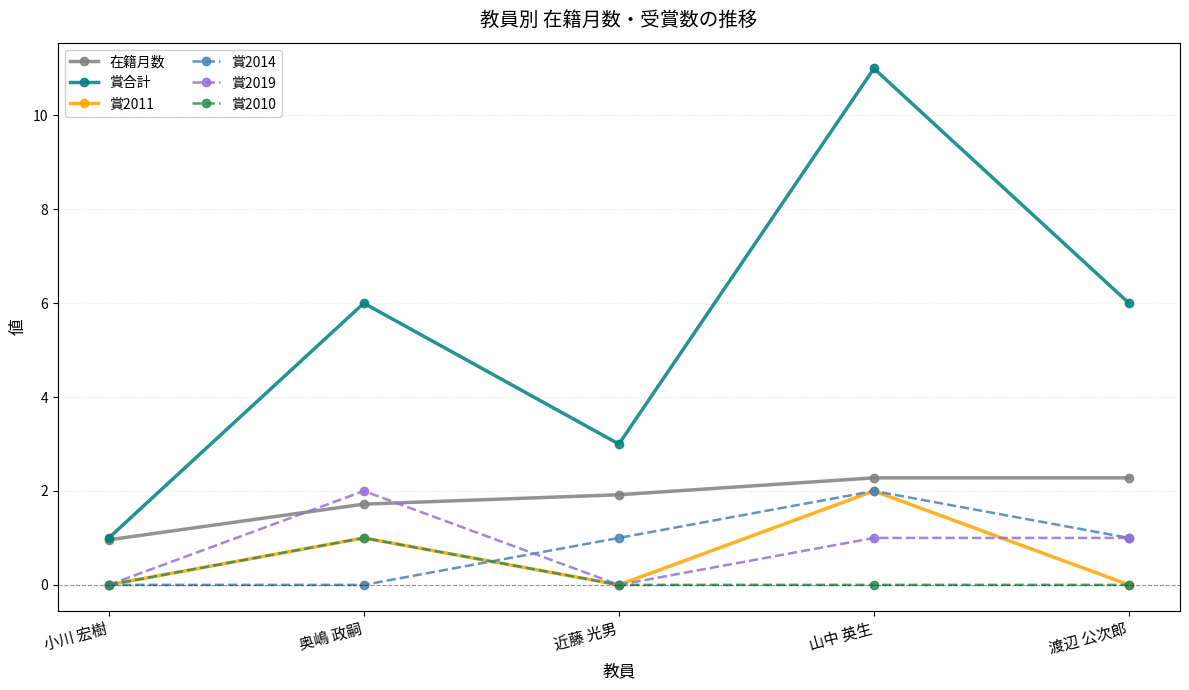

Where is the first local maximum for 賞2011?

奥嶋 政嗣